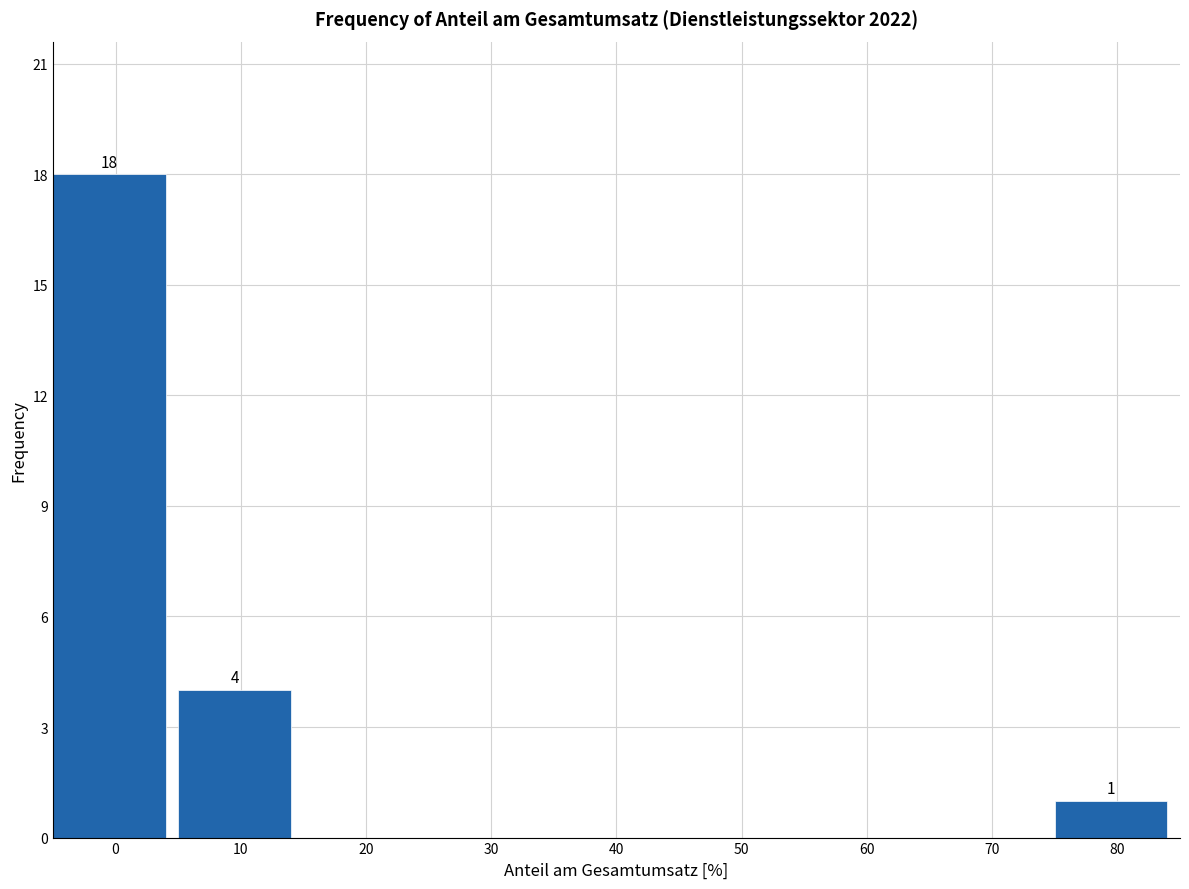

Reading right to left, list all the values displayed in this chart.

80=1	70=0	60=0	50=0	40=0	30=0	20=0	10=4	0=18